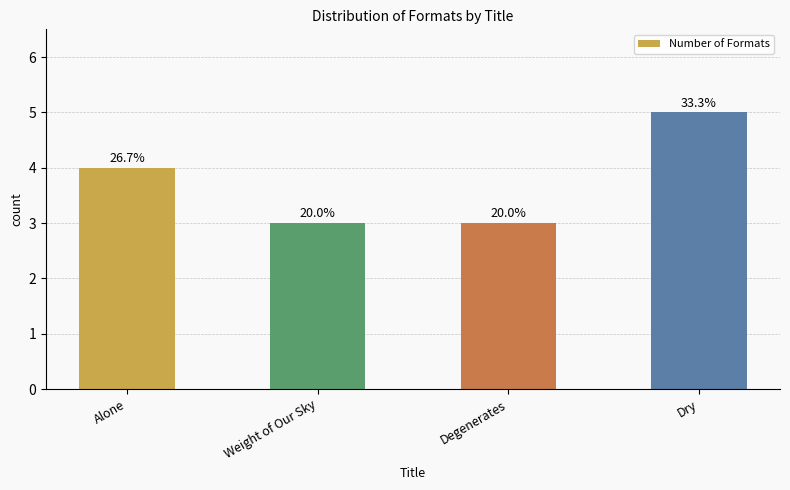

Does the chart contain any negative values?

No